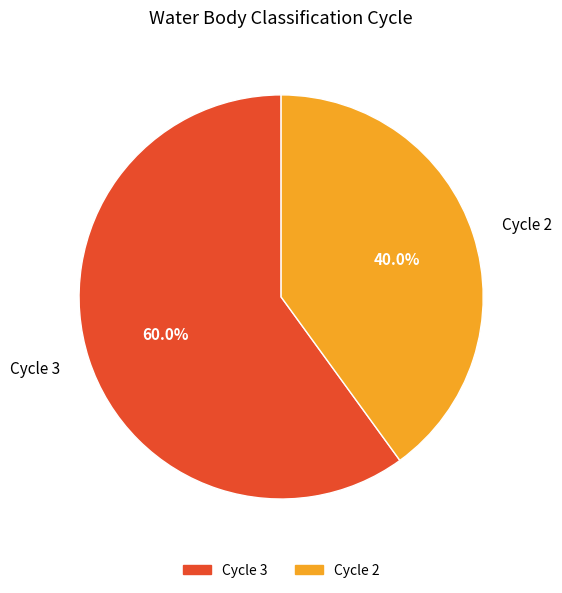

To the nearest percent, what percentage of the pie is Cycle 2?

40%